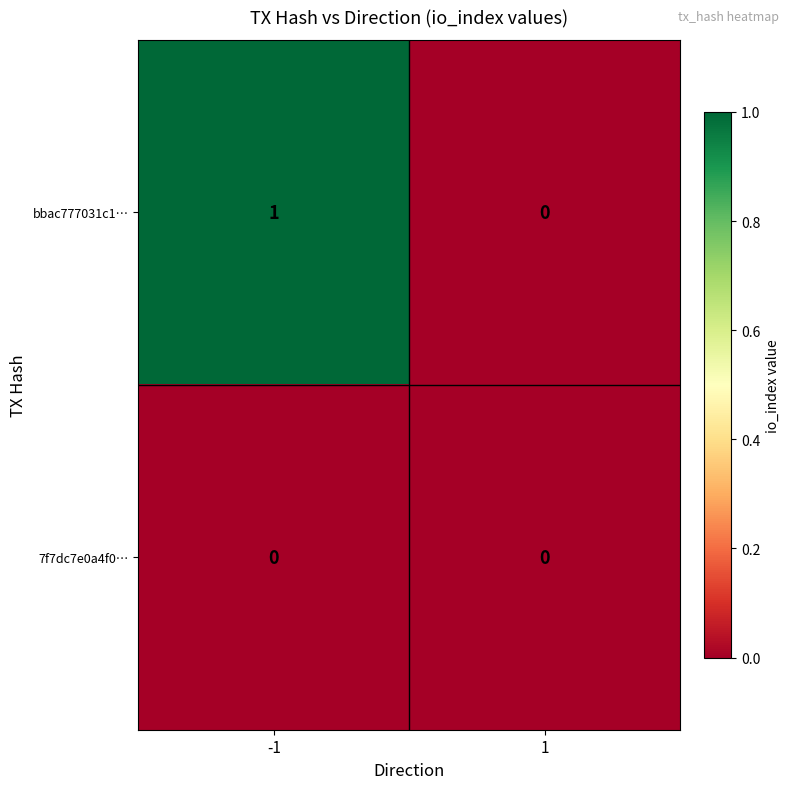

At which category is the sum across all series the highest?

-1